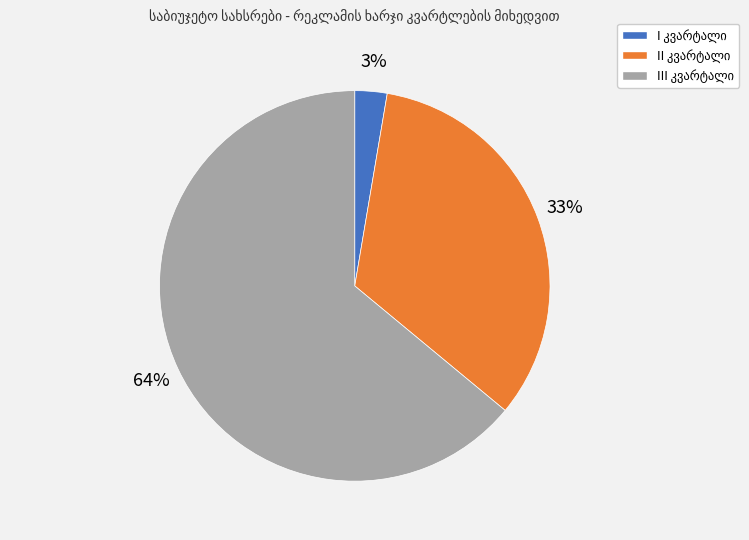

Is there any slice that represents more than half of the pie?

Yes